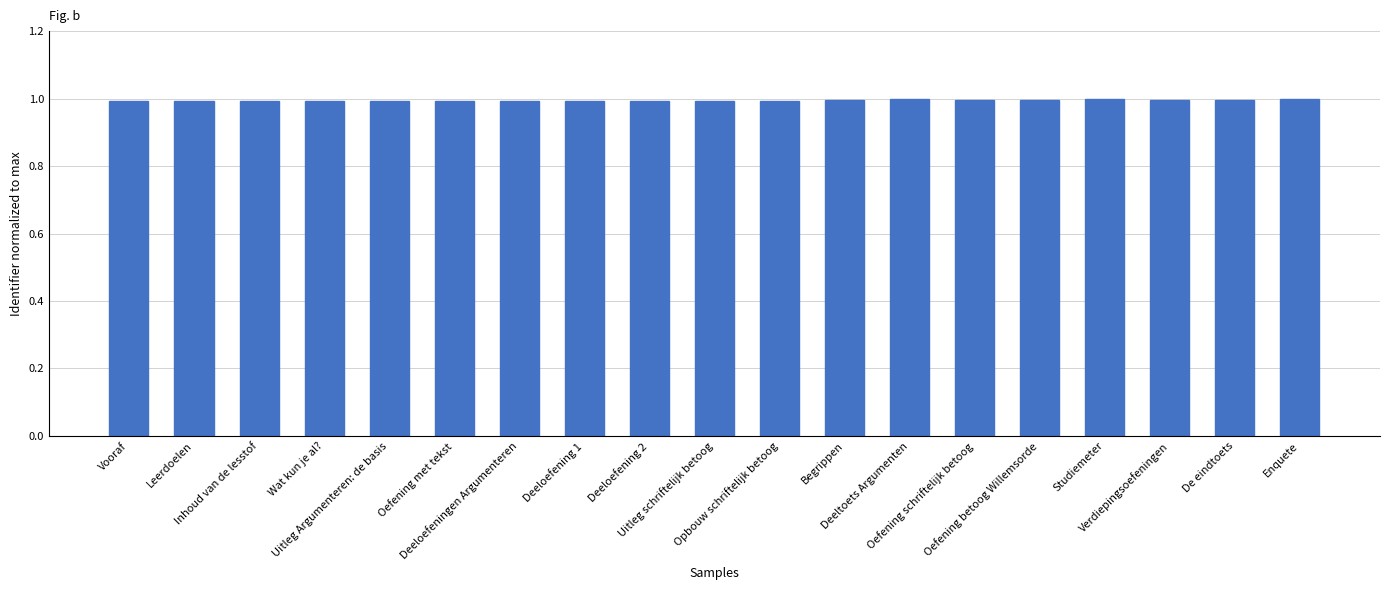

What is the smallest value displayed?

1.0